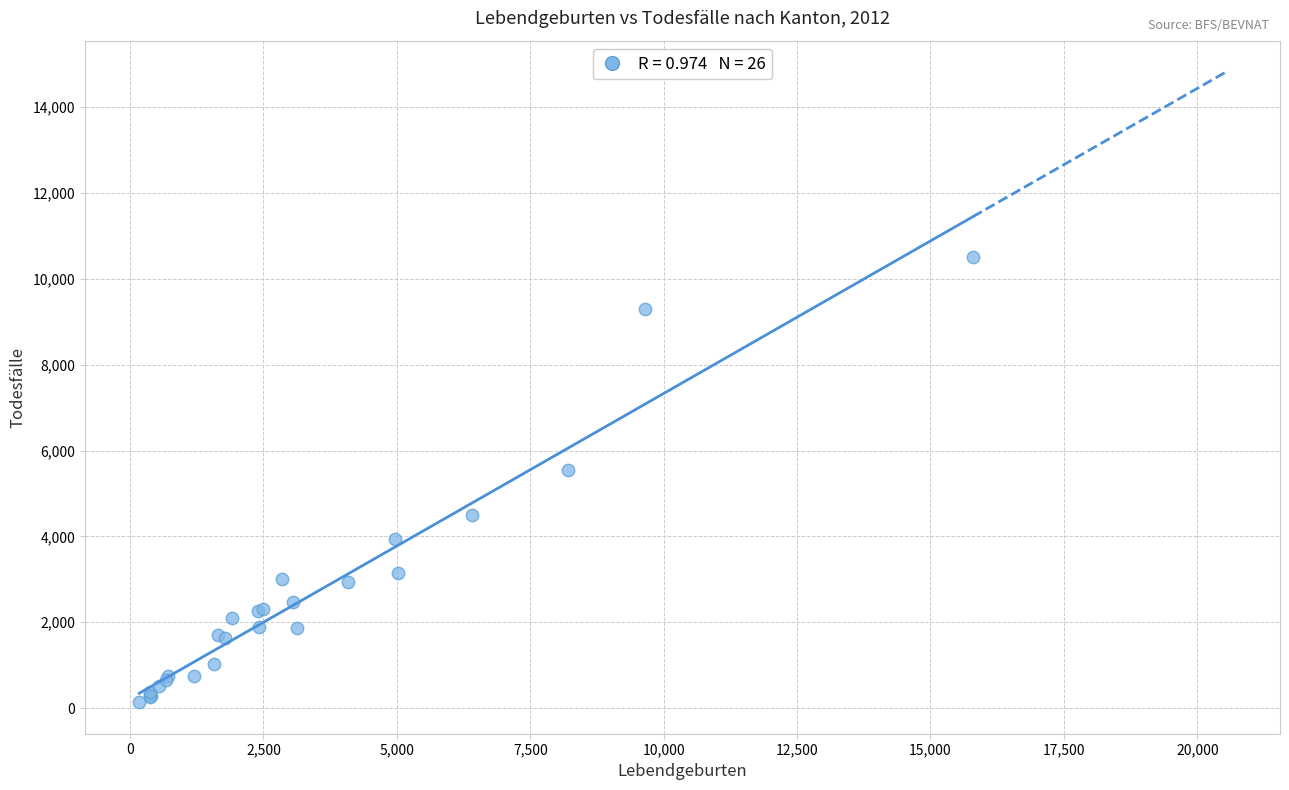

What Y value in the scatter plot is closest to 5317?

5552